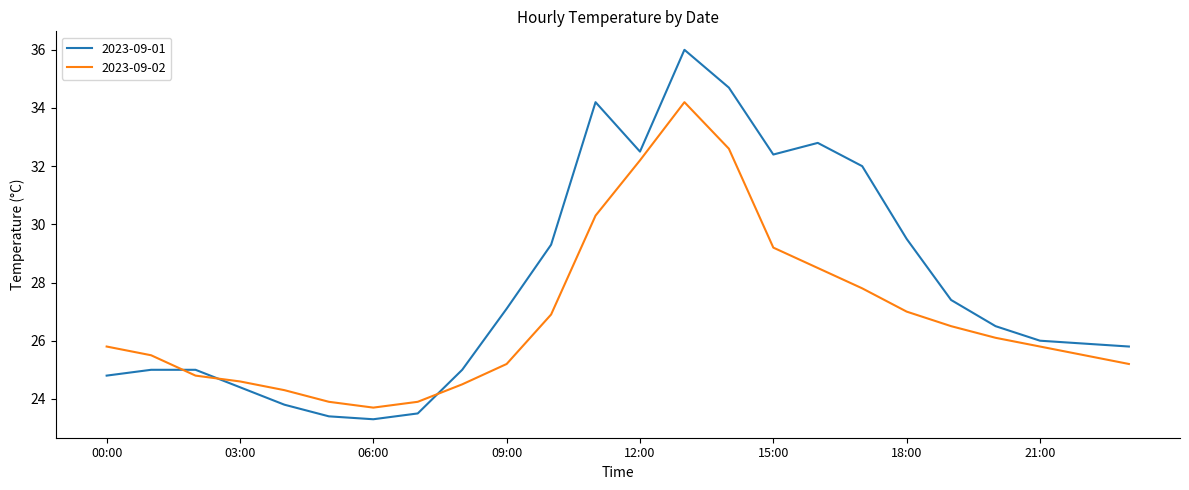

What are all the series names shown in the legend?

2023-09-01, 2023-09-02